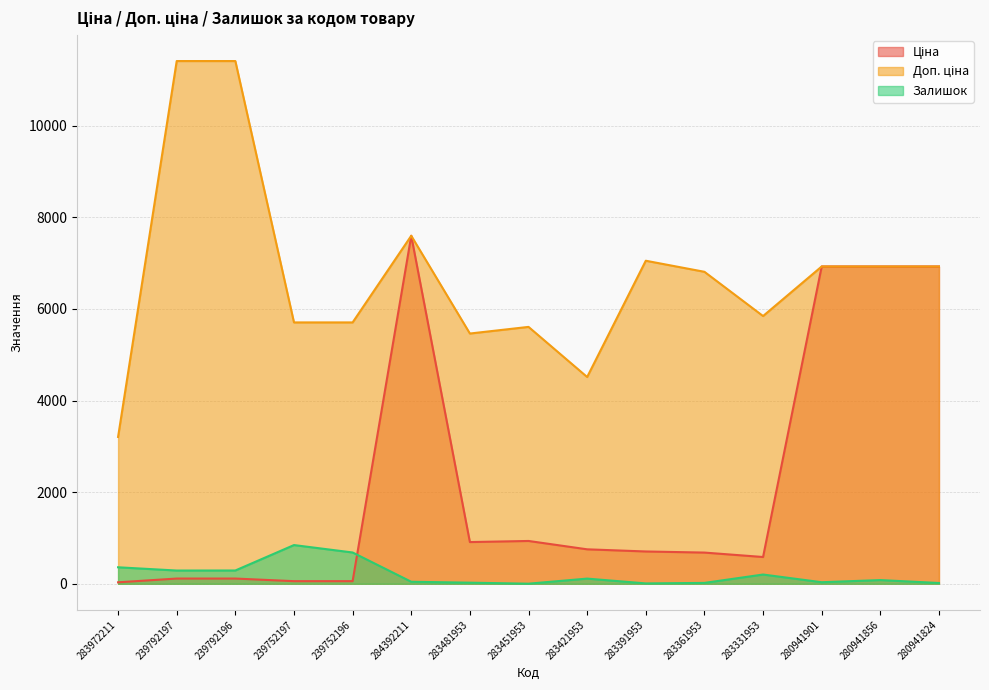

Which series changed the most between 239752196 and 283451953?

Ціна